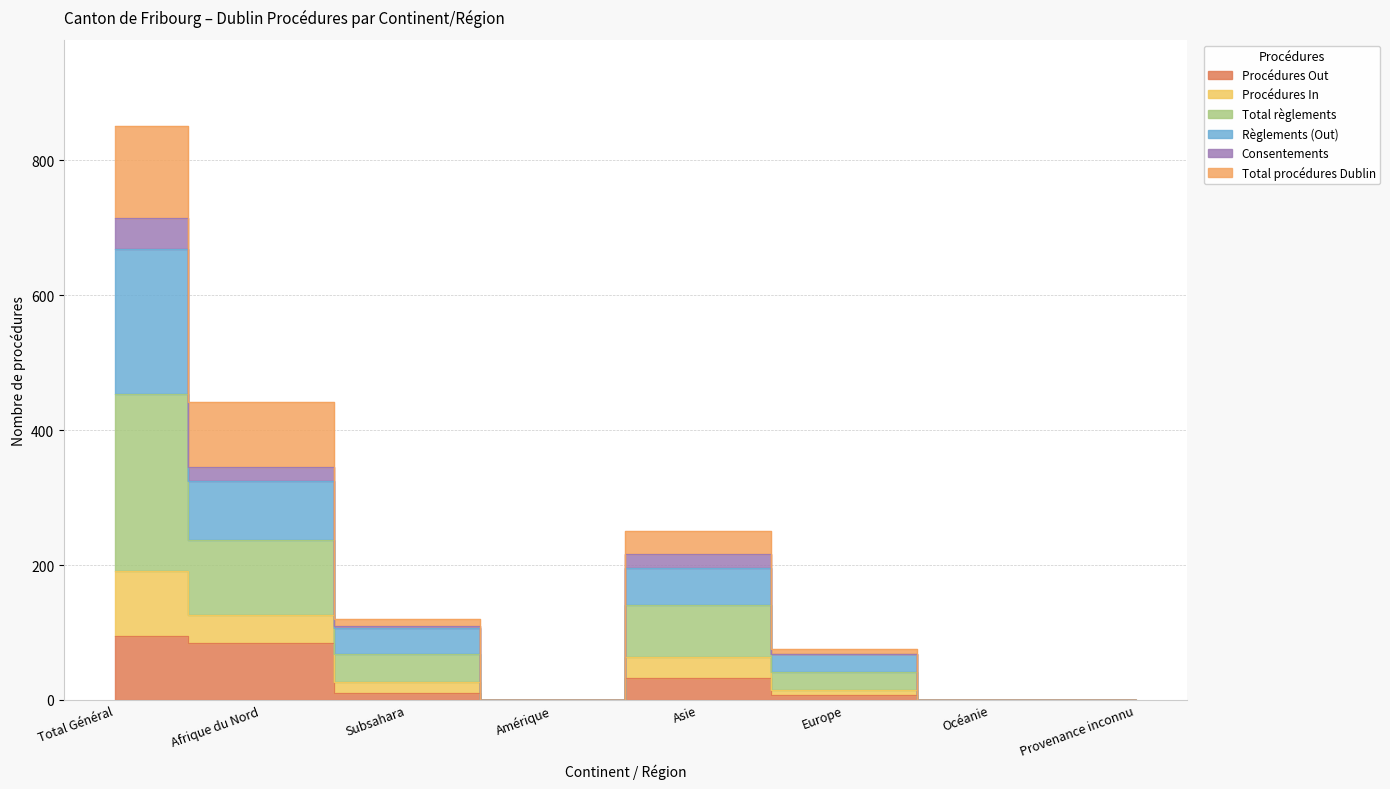

What is the approximate value of Procédures Out at Total Général, to the nearest 5?

95